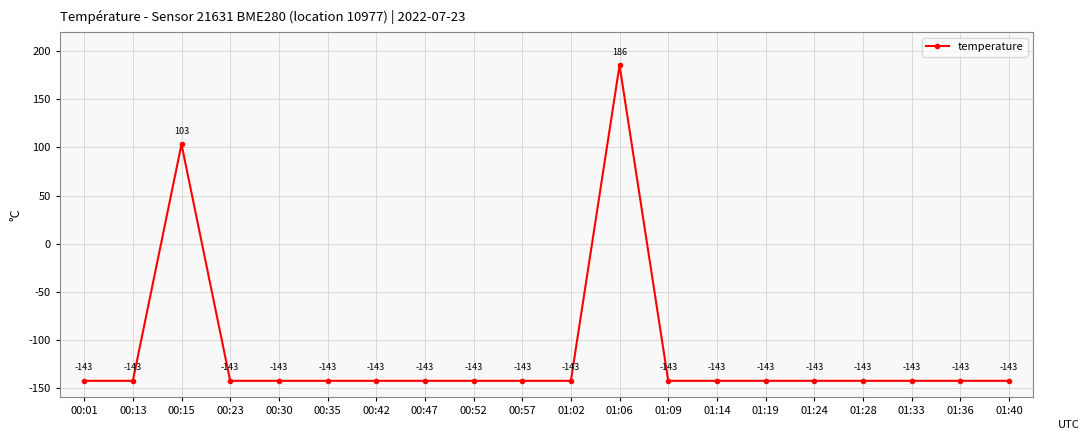

At which label does the data first exceed -142?

00:15